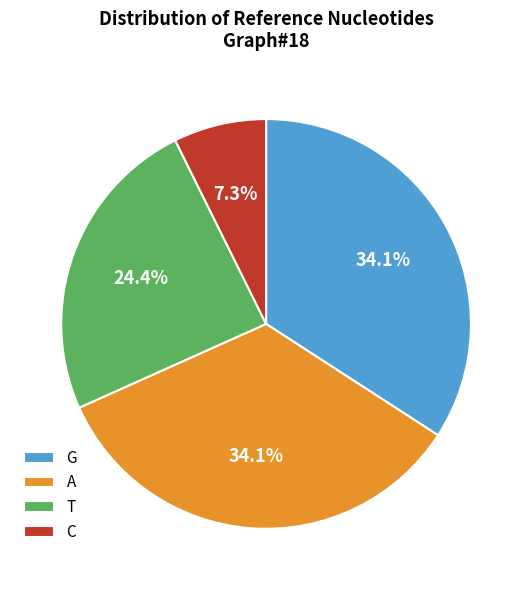

How many segments does this pie chart have?

4